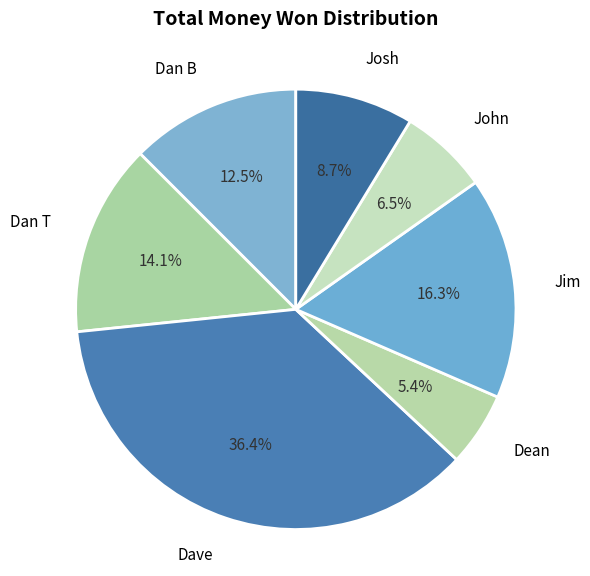

What percentage is the Dave slice, to the nearest percent?

36%